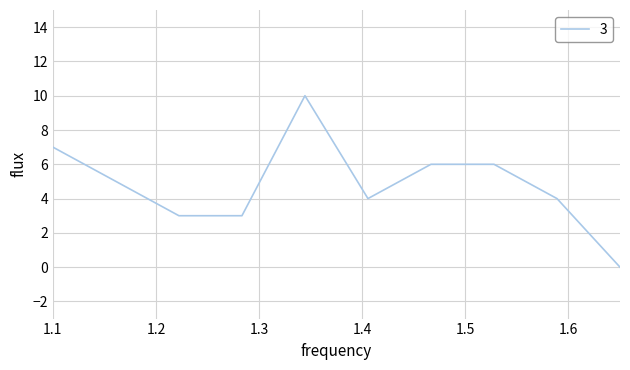

Does the chart have visible grid lines?

Yes